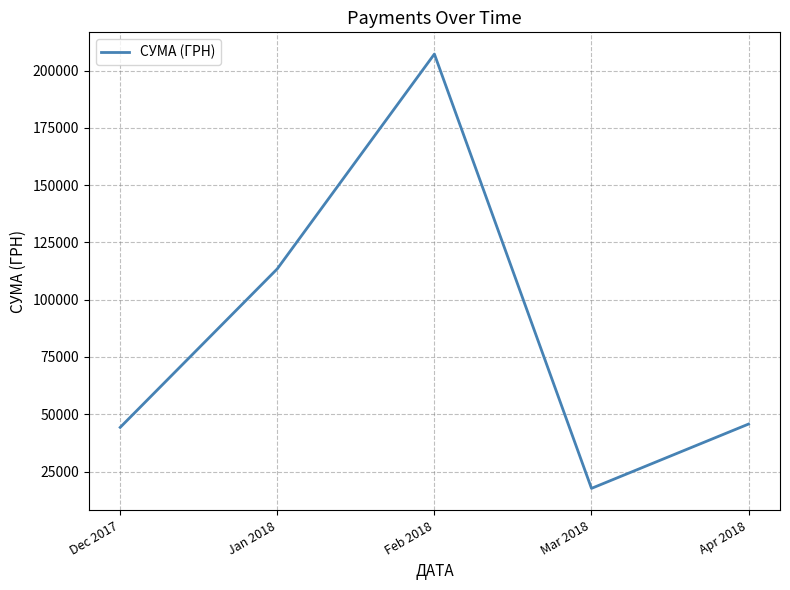

Which has a higher value, Apr 2018 or Jan 2018?

Jan 2018